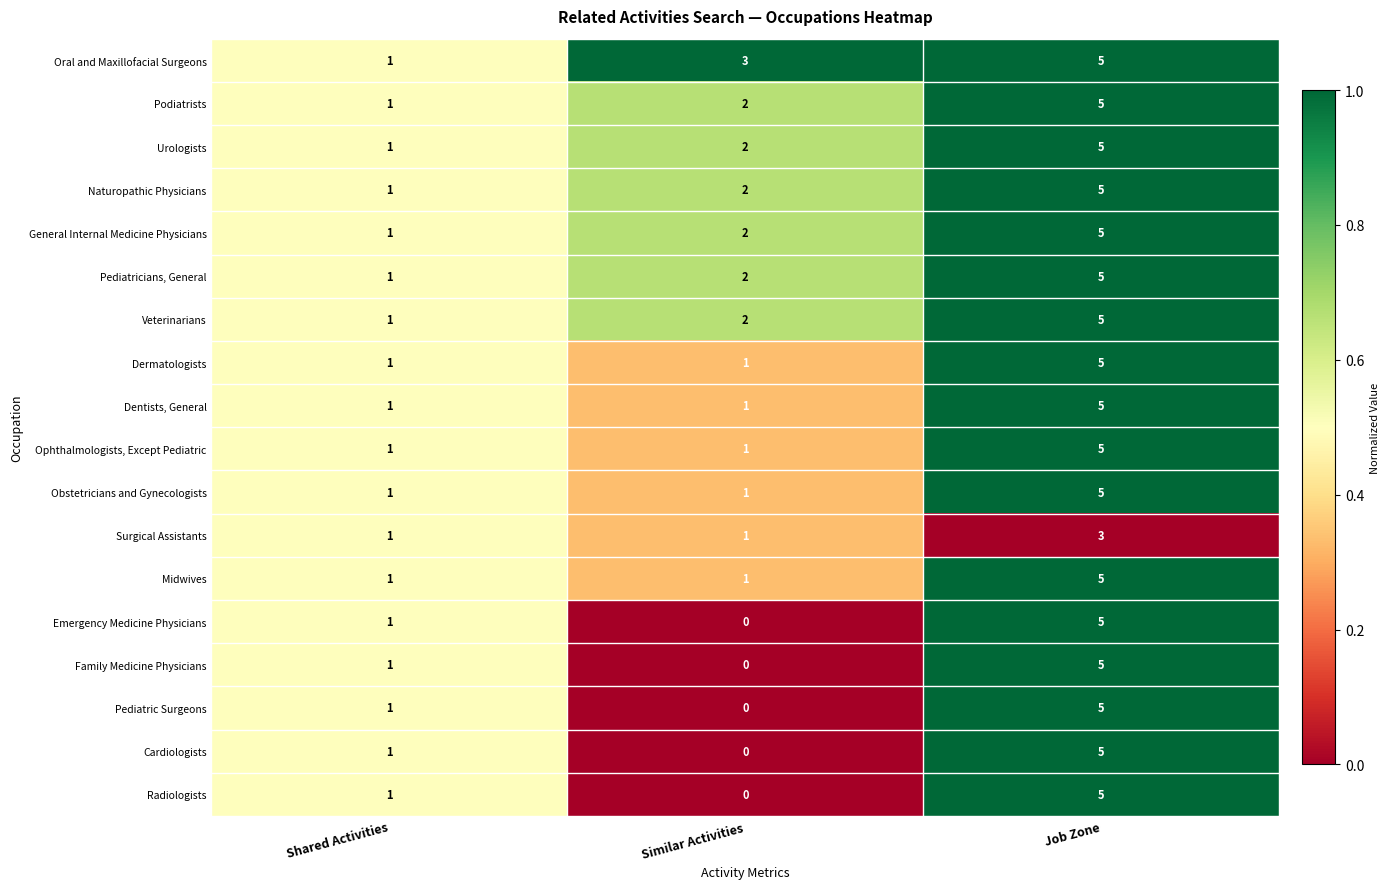

How many Obstetricians and Gynecologists values are between 1 and 5?

3